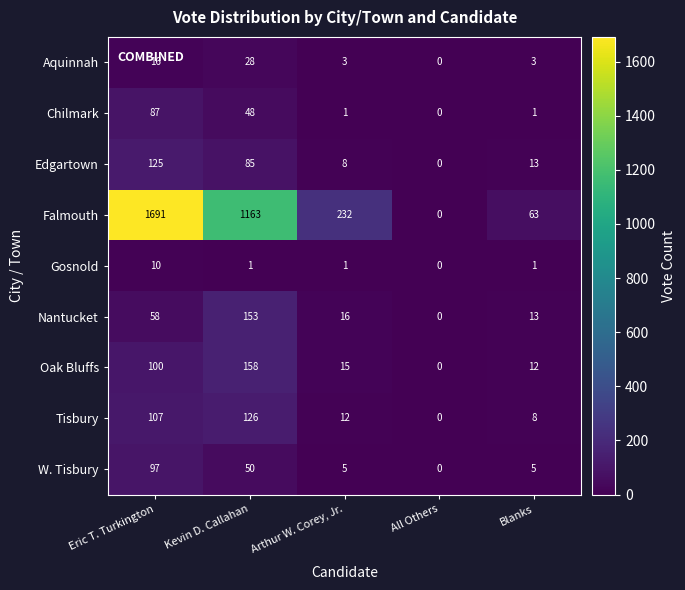

Which series changed the most between Eric T. Turkington and Blanks?

Falmouth